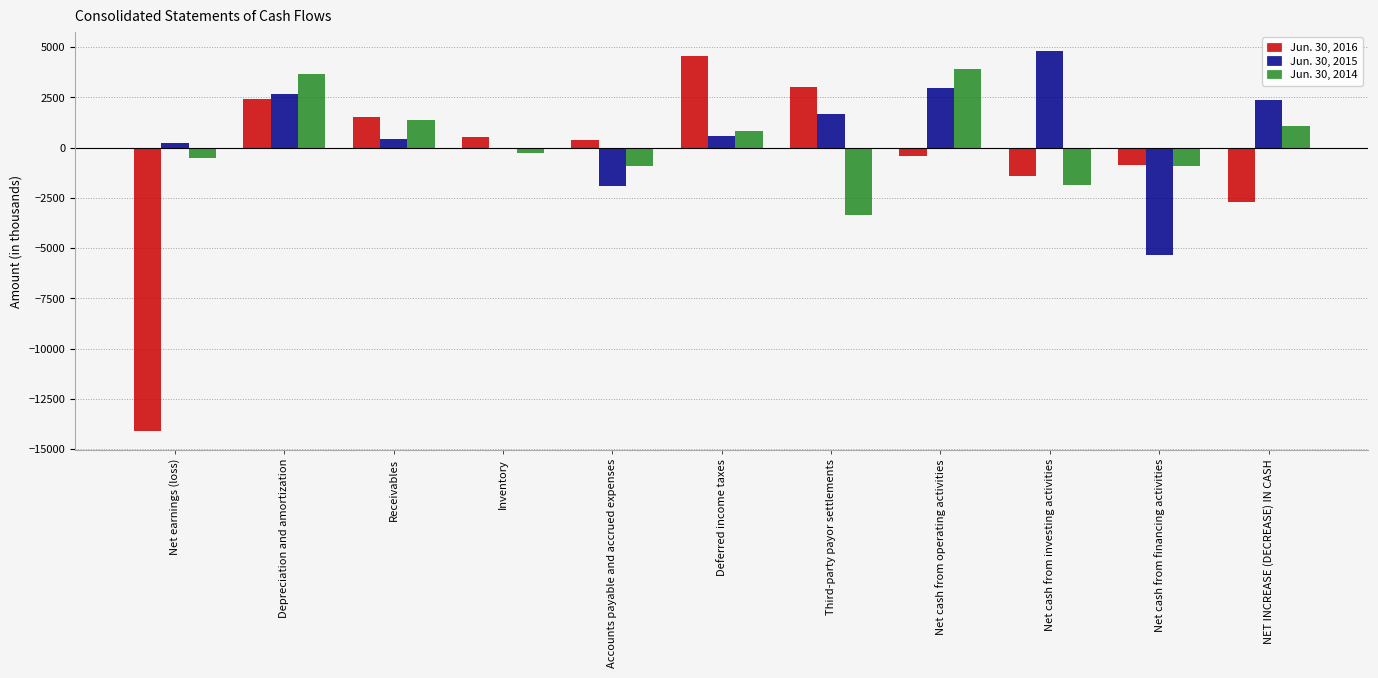

Which category has the highest value in the Jun. 30, 2015 series?

Net cash from investing activities